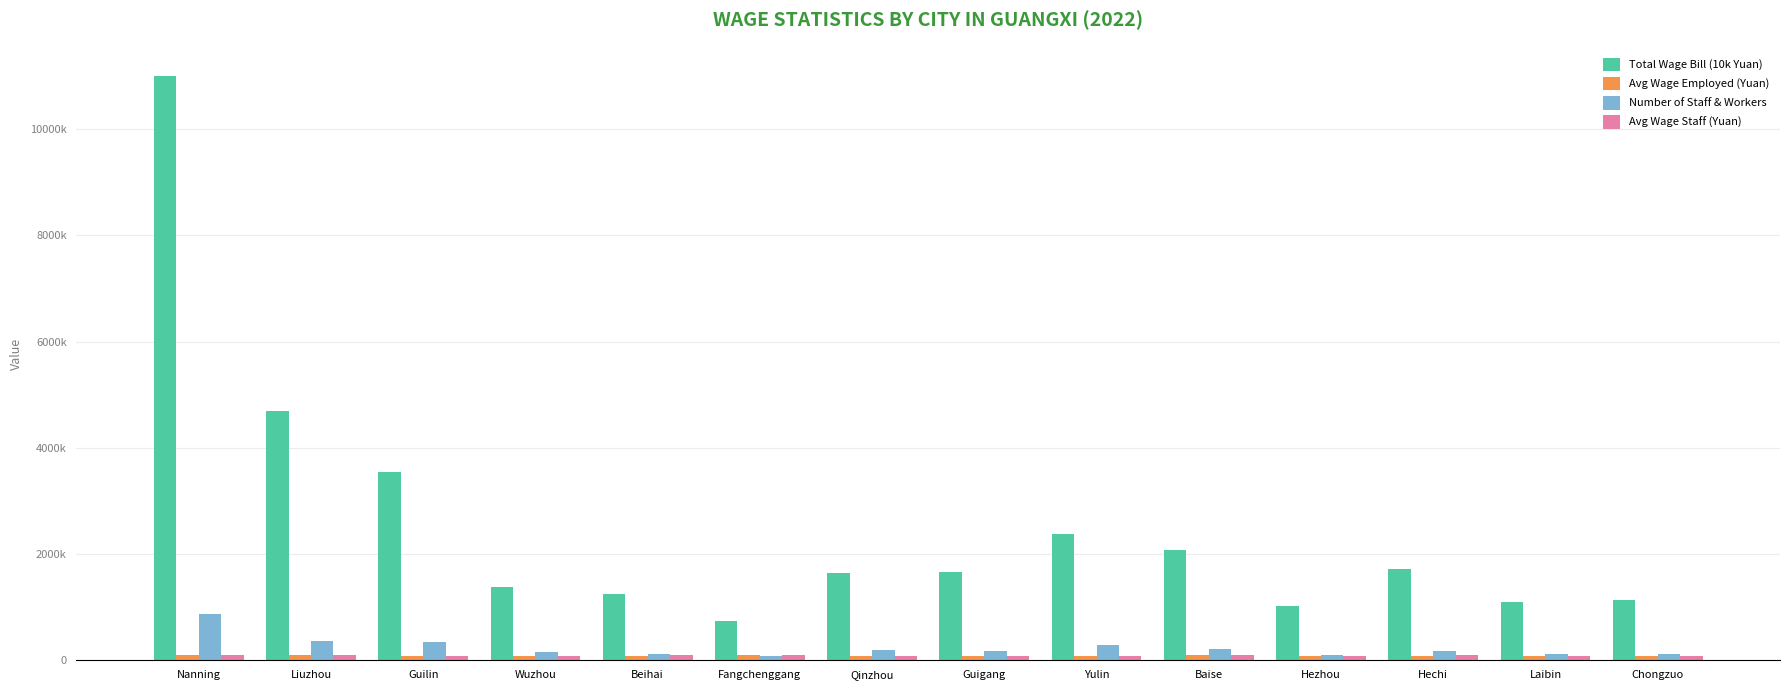

Reading left to right, list all the values displayed in this chart.

Total Wage Bill (10k Yuan): Nanning=11003830.4	Liuzhou=4686901.7	Guilin=3549797.9	Wuzhou=1388516.0	Beihai=1241473.4	Fangchenggang=737071.4	Qinzhou=1638827.9	Guigang=1661092.1	Yulin=2373703.9	Baise=2075410.0	Hezhou=1017610.4	Hechi=1710729.5	Laibin=1096276.2	Chongzuo=1142430.1
Avg Wage Employed (Yuan): Nanning=103755.1	Liuzhou=93970.5	Guilin=87453.0	Wuzhou=80405.4	Beihai=85884.1	Fangchenggang=91912.8	Qinzhou=84561.5	Guigang=82618.9	Yulin=78347.9	Baise=91371.1	Hezhou=85460.6	Hechi=89421.7	Laibin=80940.5	Chongzuo=86729.6
Number of Staff & Workers: Nanning=864393.4	Liuzhou=358427.2	Guilin=335522.3	Wuzhou=154799.1	Beihai=118949.3	Fangchenggang=73261.4	Qinzhou=186474.0	Guigang=177100.3	Yulin=278601.9	Baise=204441.5	Hezhou=107199.7	Hechi=180706.6	Laibin=111518.9	Chongzuo=126268.4
Avg Wage Staff (Yuan): Nanning=107580.7	Liuzhou=95791.5	Guilin=89309.4	Wuzhou=82920.2	Beihai=90759.6	Fangchenggang=92927.7	Qinzhou=85354.1	Guigang=85020.7	Yulin=80363.4	Baise=95309.3	Hezhou=89825.8	Hechi=91439.3	Laibin=83545.3	Chongzuo=88510.7